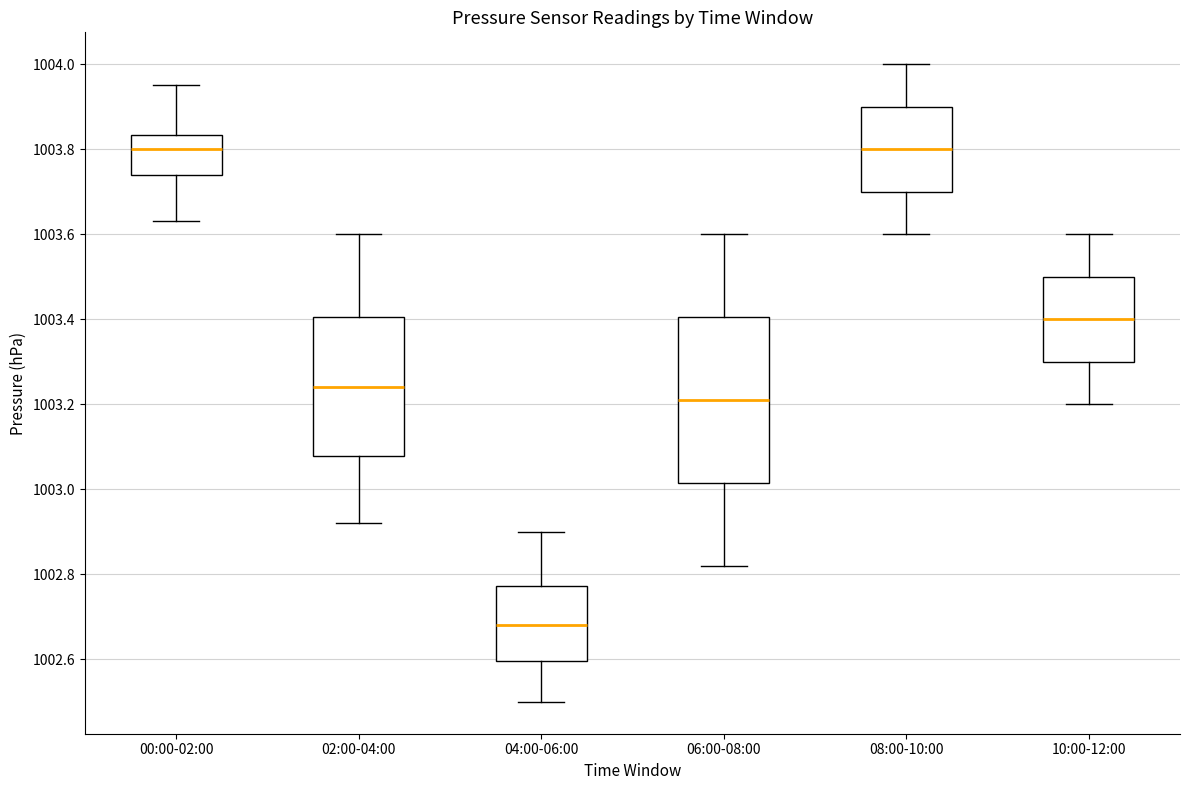

Which box's median line is the lowest?

04:00-06:00